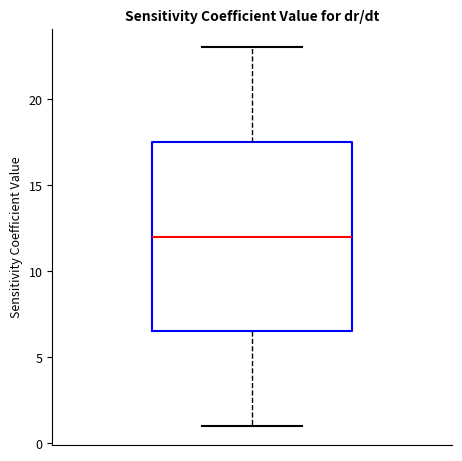

Where is the lower edge of the box on the y-axis? The values are not printed on the chart, so give them approximately, as read against the axis.

6.5